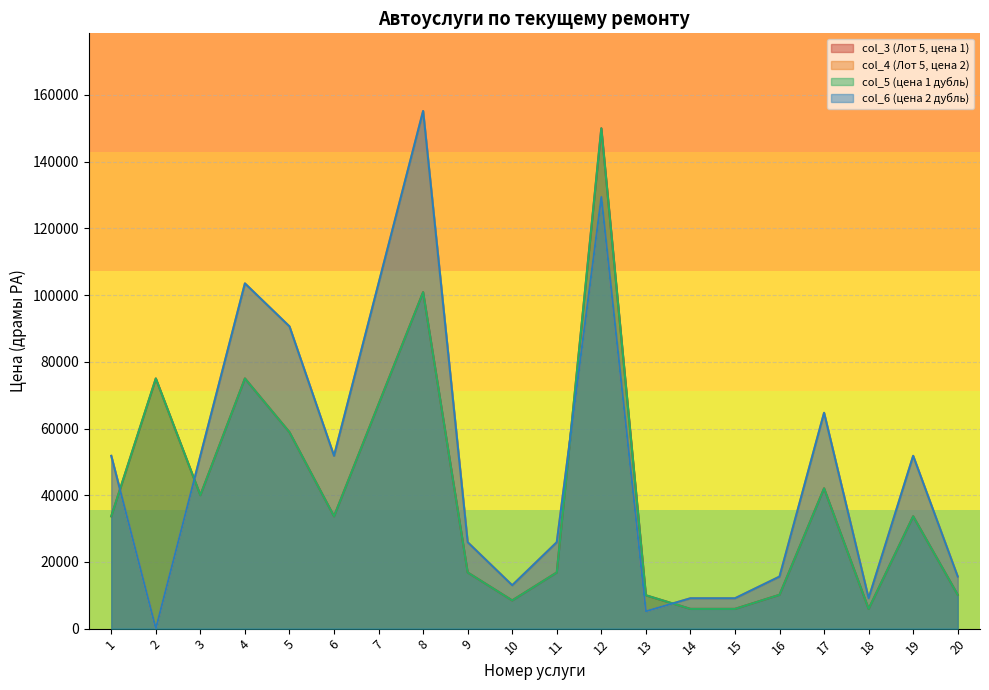

Is it true that col_6 equals -82982 at 2?

False